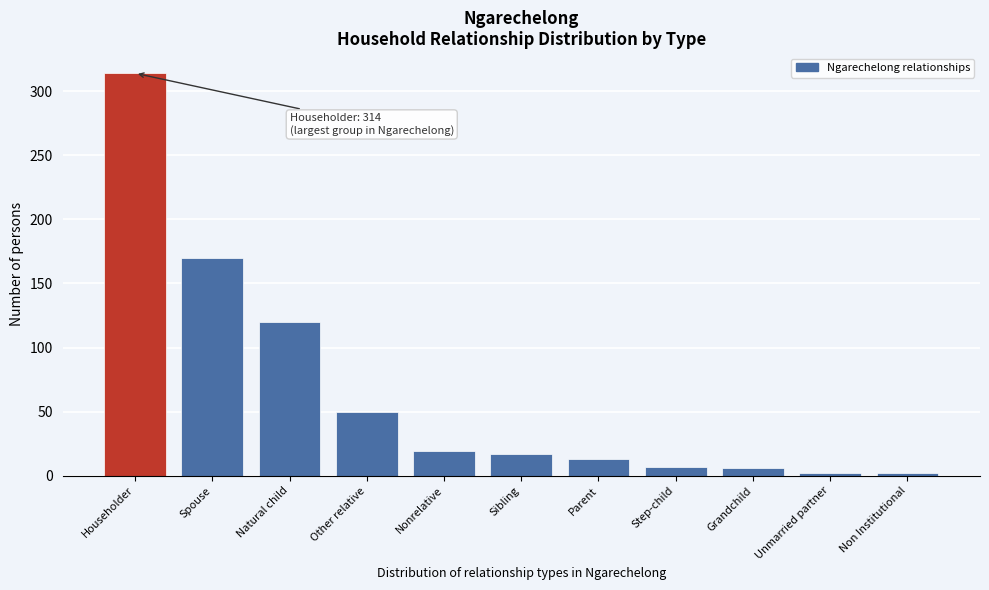

What is the label of the 1st bar from the right?

Non Institutional